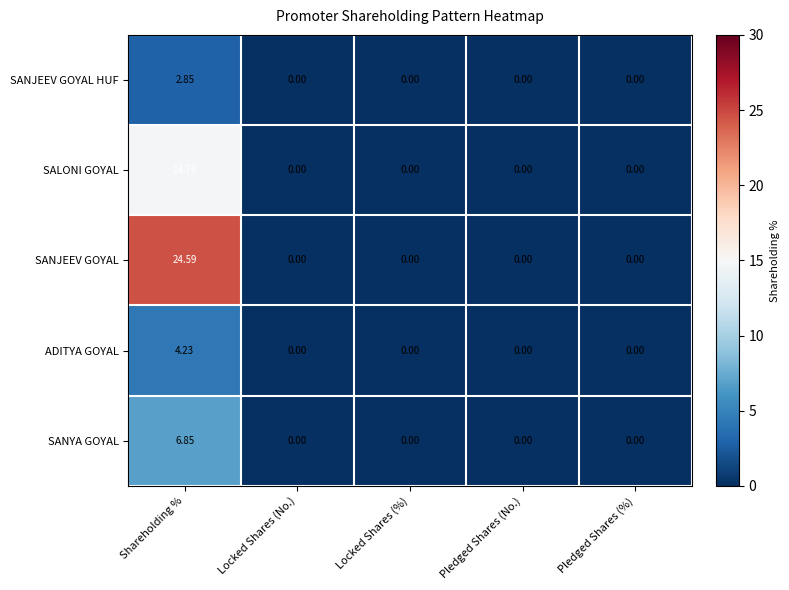

Which series changed the most between Shareholding % and Pledged Shares (%)?

SANJEEV GOYAL